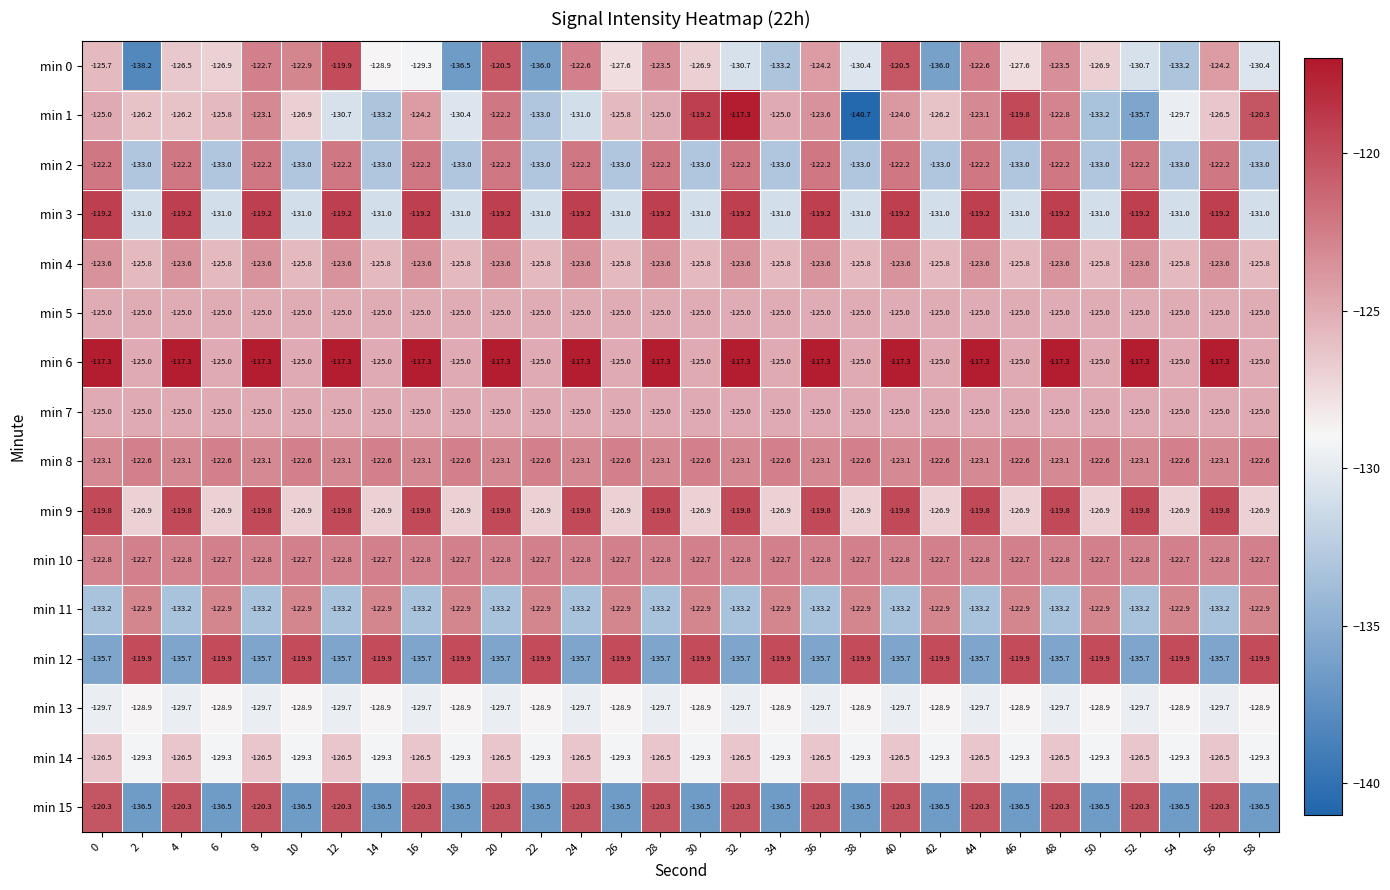

Is it true that min 2 equals -213.1 at 4?

False